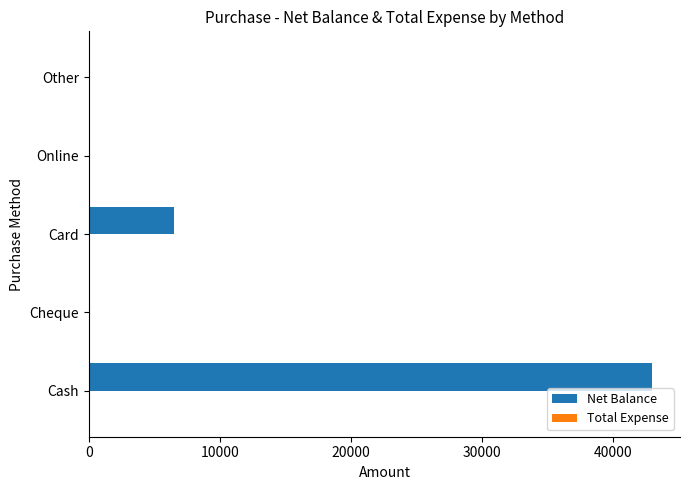

Which category has the highest value across all series?

Cash